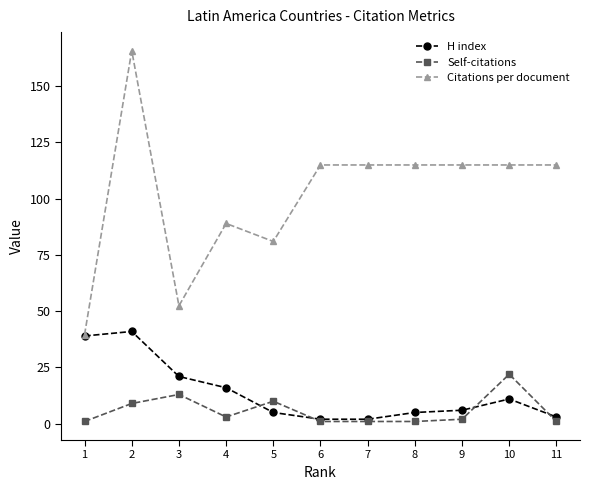

Which category has the highest value in the Citations per document series?

2